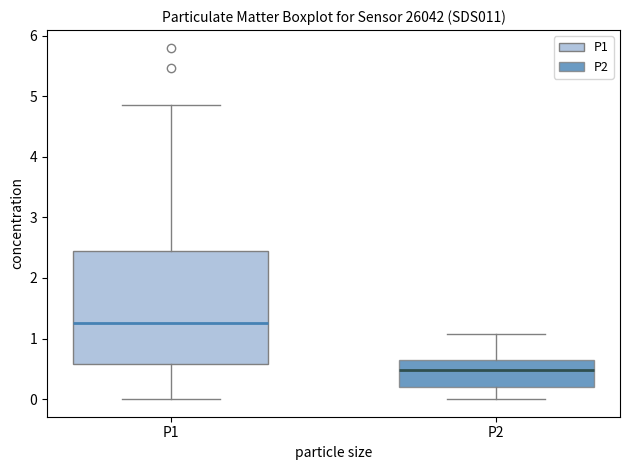

Where does the median line of the box for P1 sit on the y-axis? The values are not printed on the chart, so give them approximately, as read against the axis.

1.3